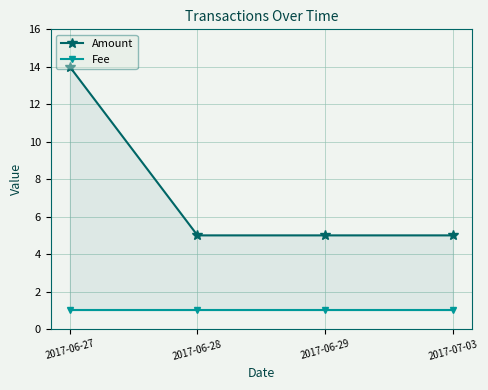

Which category has the highest value in the Fee series?

2017-06-27